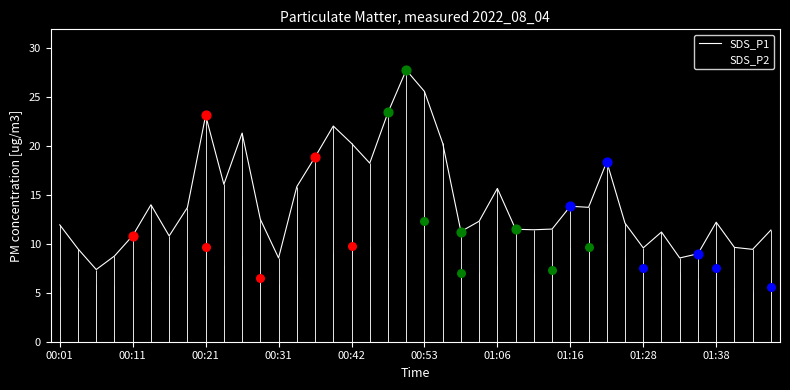

Which series has the largest total across all categories?

SDS_P1